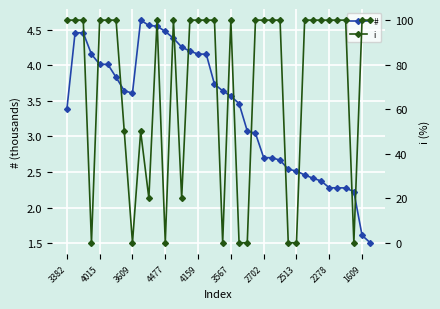

At 29, list the series in order from smallest to largest.

#, i